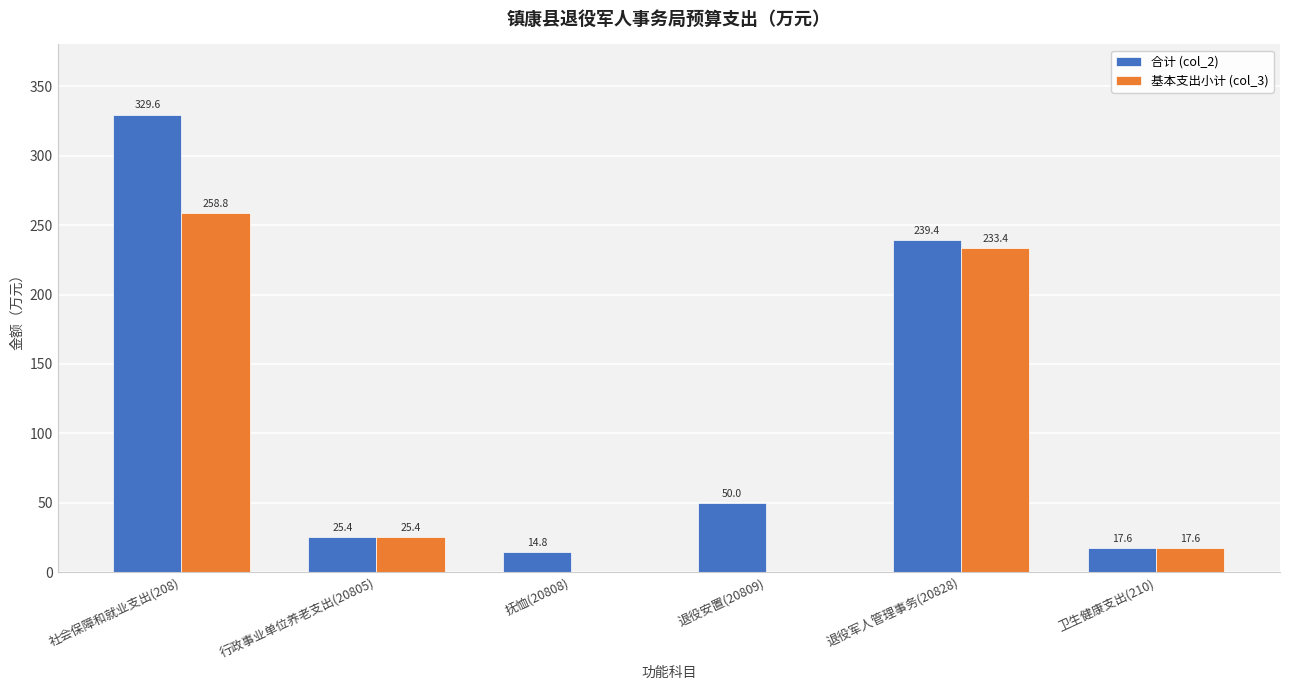

At which category is the sum across all series the highest?

社会保障和就业支出(208)